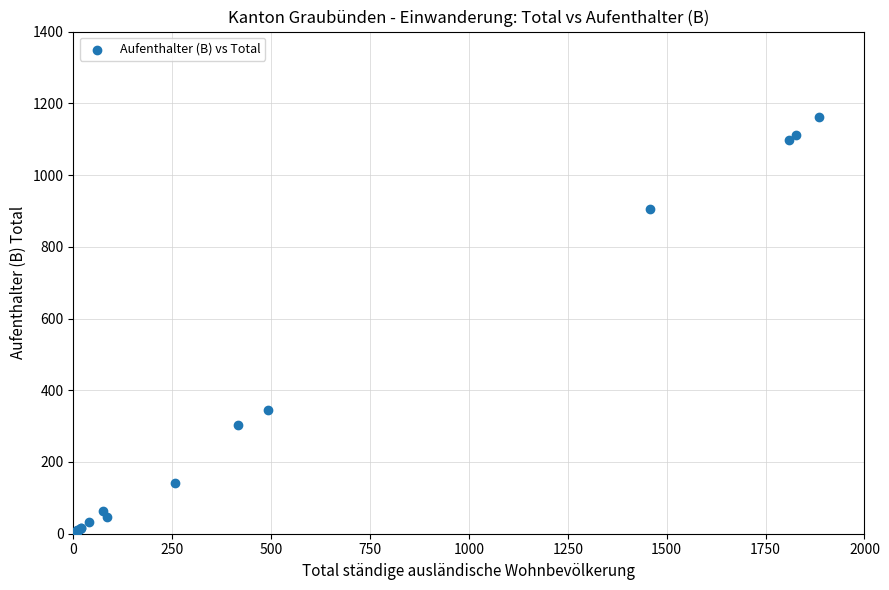

What Y value in the scatter plot is closest to 581?

344